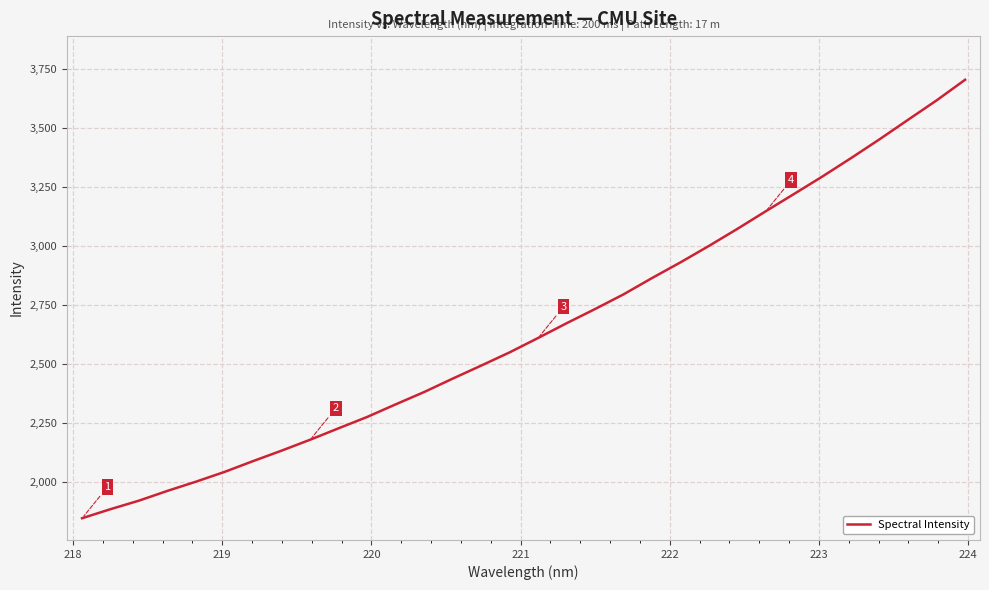

What is the difference between the maximum and minimum values?

1860.4